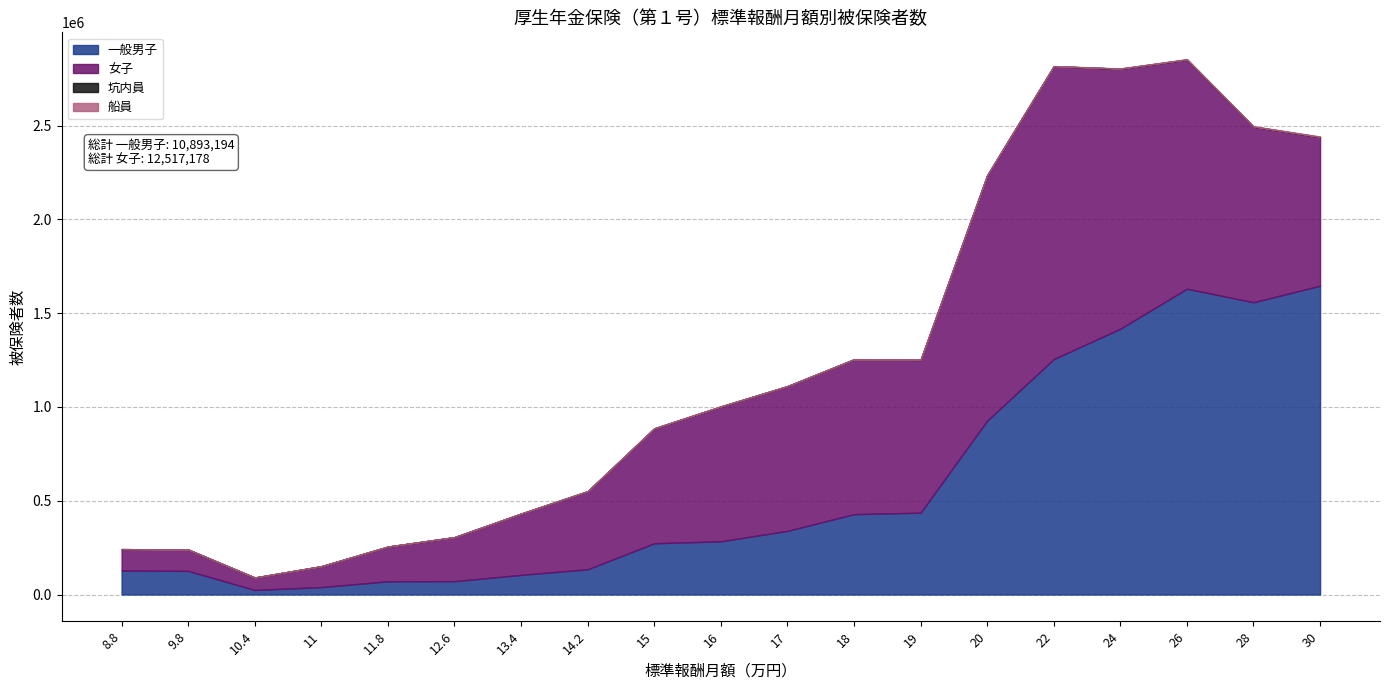

What is the difference between the 坑内員 values at 11 and 13.4?

1